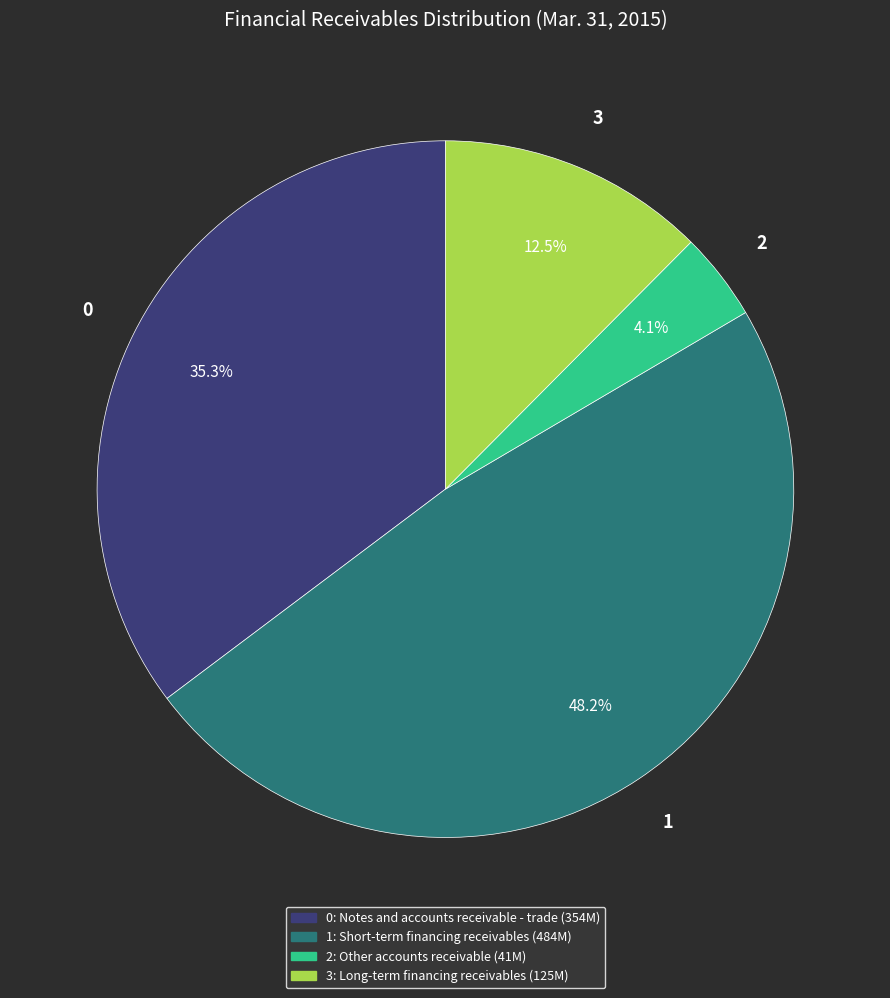

Is there a majority slice in this chart?

No